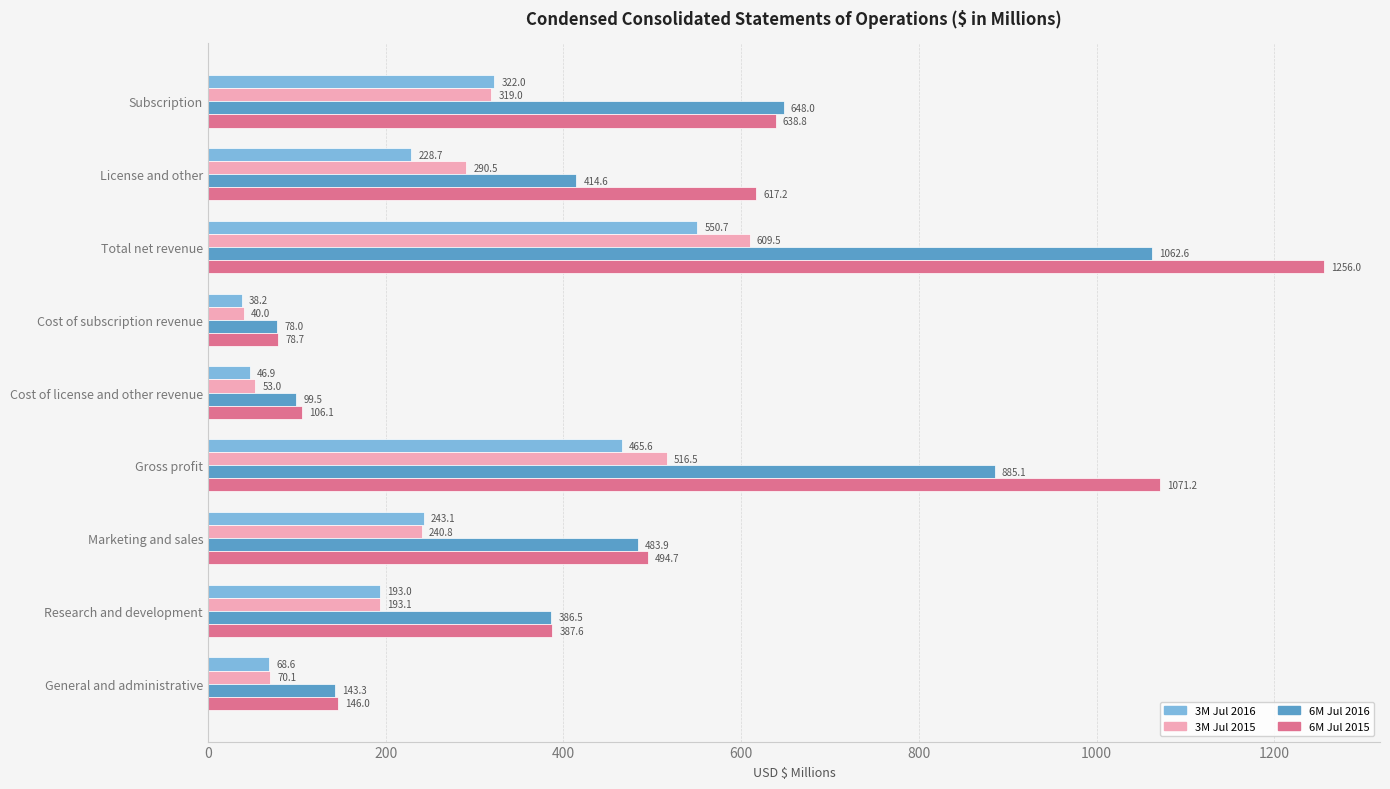

What value does the 3M Jul 2015 series have at General and administrative?

70.1